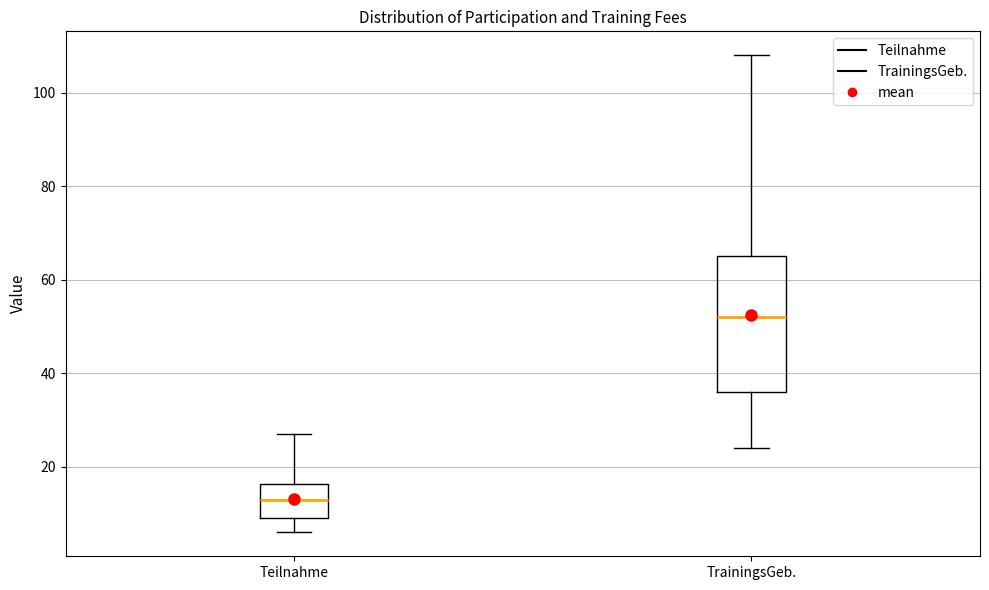

Where is the lower edge of the box for TrainingsGeb. on the y-axis? The values are not printed on the chart, so give them approximately, as read against the axis.

36